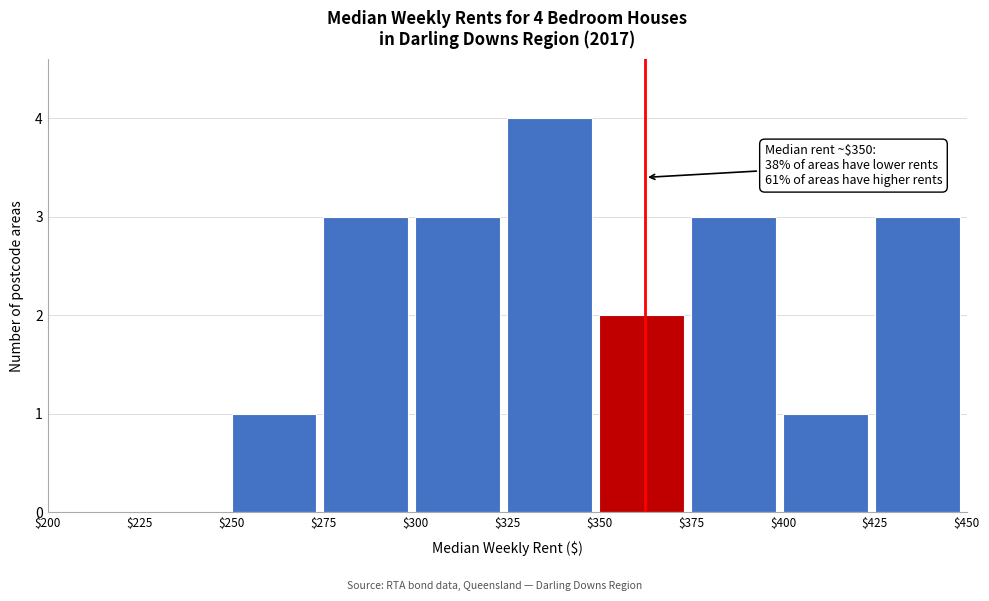

Over which range of the x-axis is the bar tallest?

$325 to $350